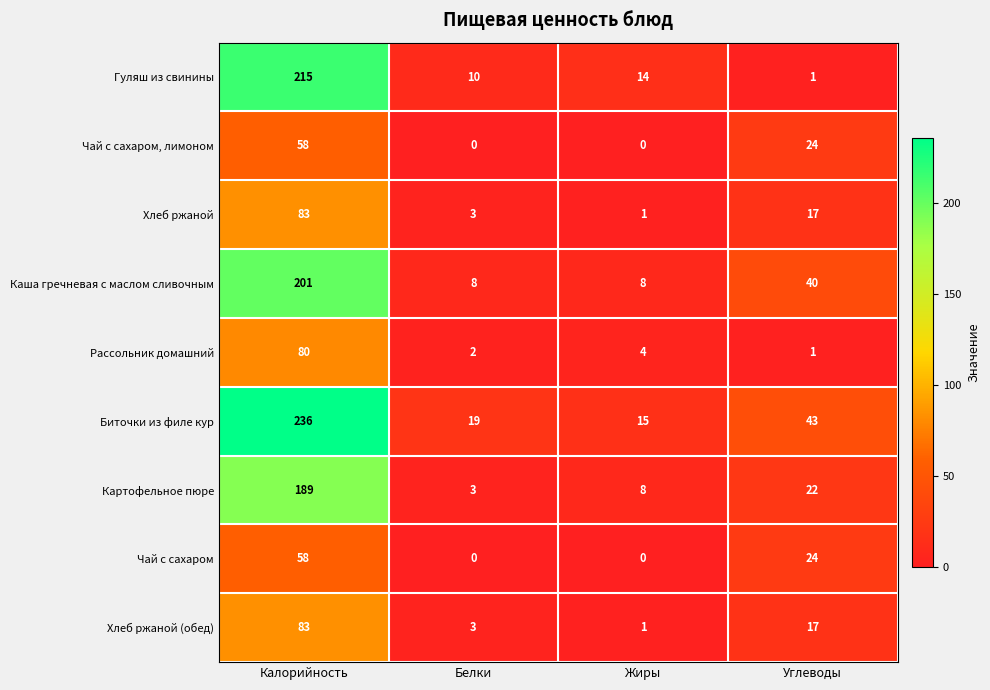

Between Белки and Углеводы, which series saw the biggest shift?

Каша гречневая с маслом сливочным